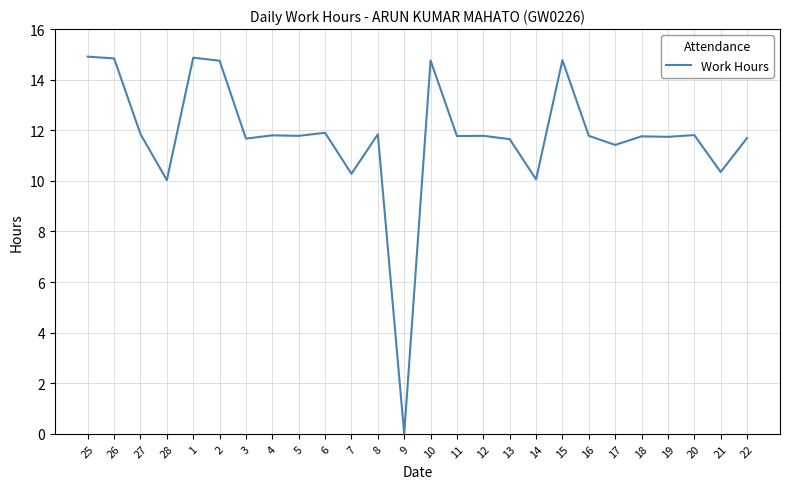

What is the change in value from 14 to 18?

+1.7